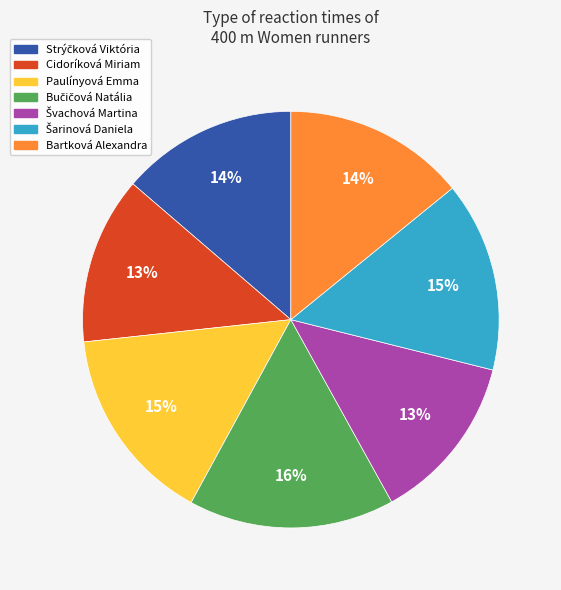

How many slices are in this pie chart?

7